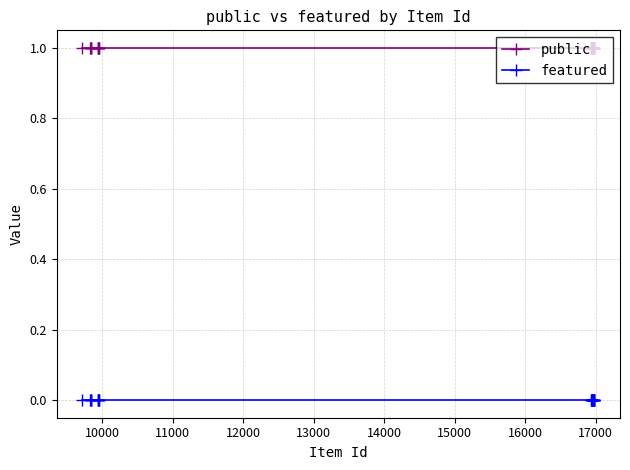

Does the chart have visible grid lines?

Yes